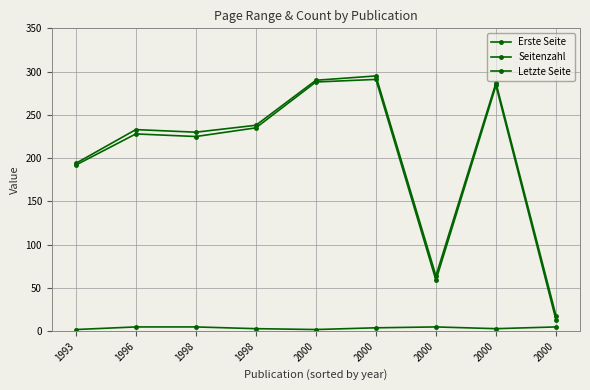

At how many categories does at least one series exceed 225?

6